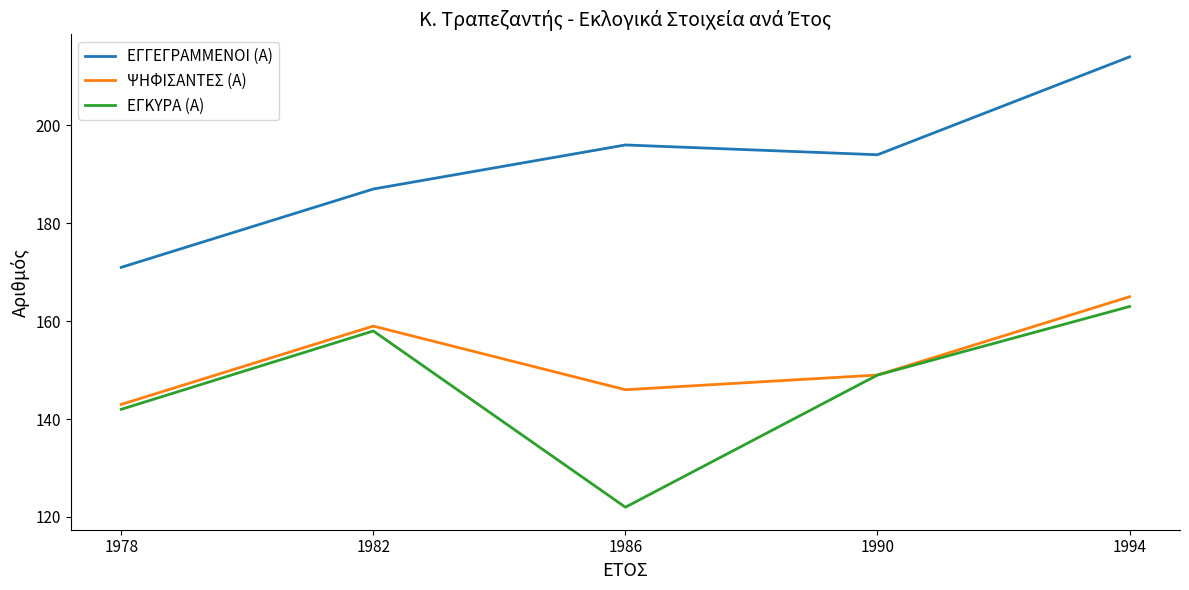

What is the difference between the maximum and second lowest values in the ΕΓΓΕΓΡΑΜΜΕΝΟΙ (Α) series?

27